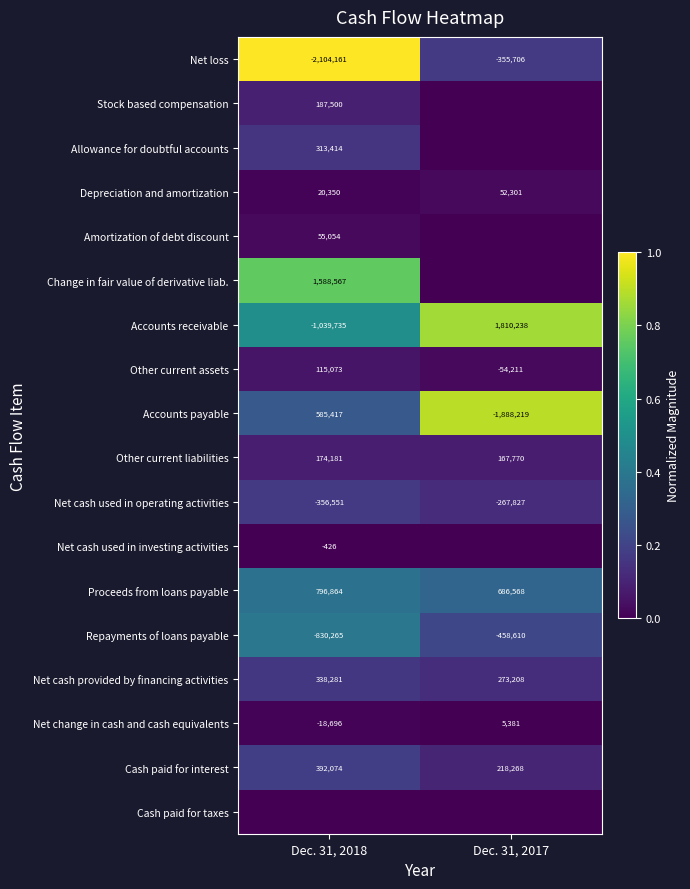

Is it true that Other current liabilities equals 305367 at Dec. 31, 2018?

False